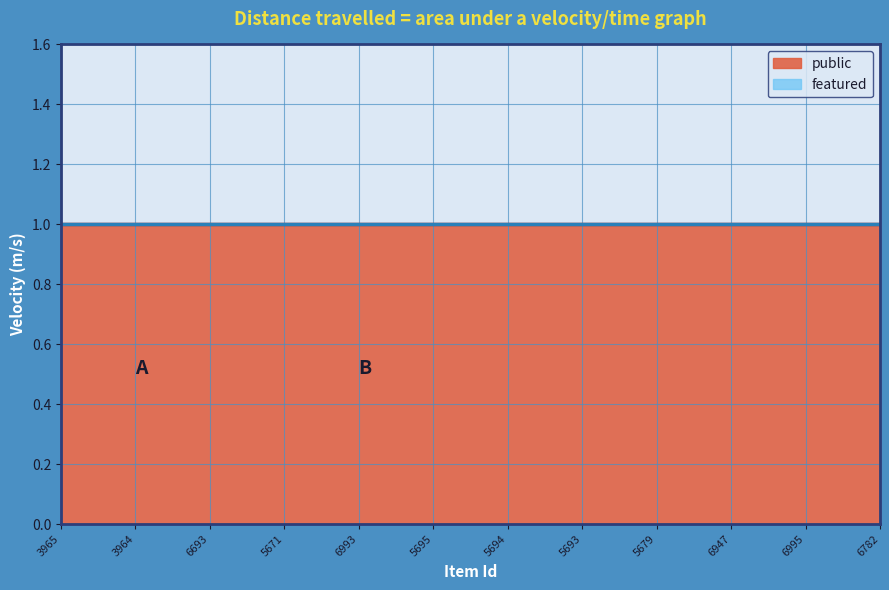

True or false: featured and public intersect in this chart.

False